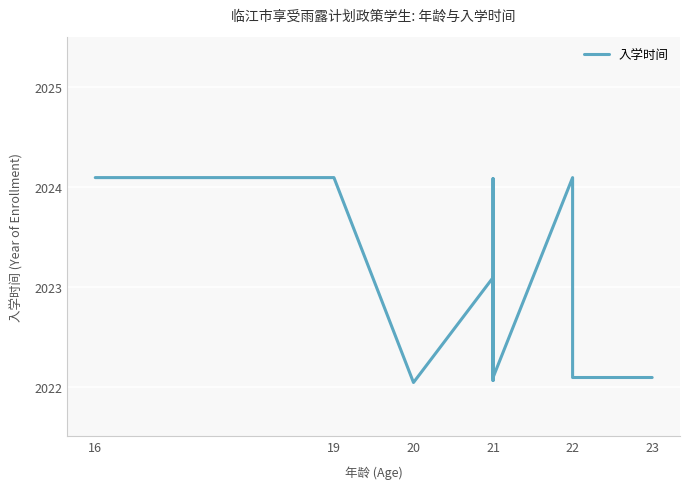

What is the difference between the maximum and minimum values?

2.0